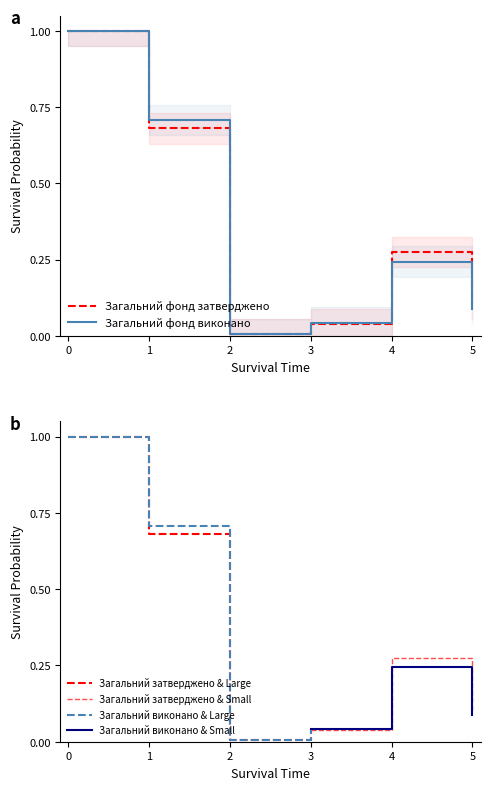

How many series are shown in this chart?

2